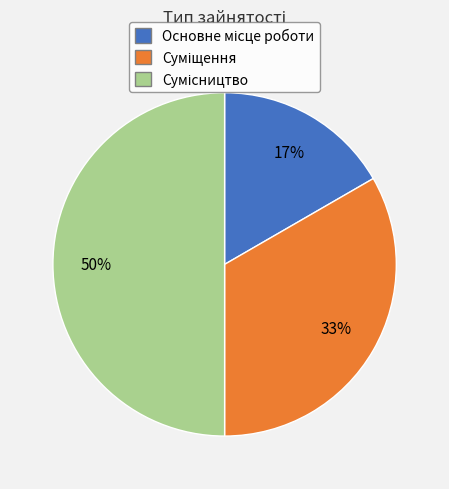

To the nearest percent, what is the average slice percentage?

33%